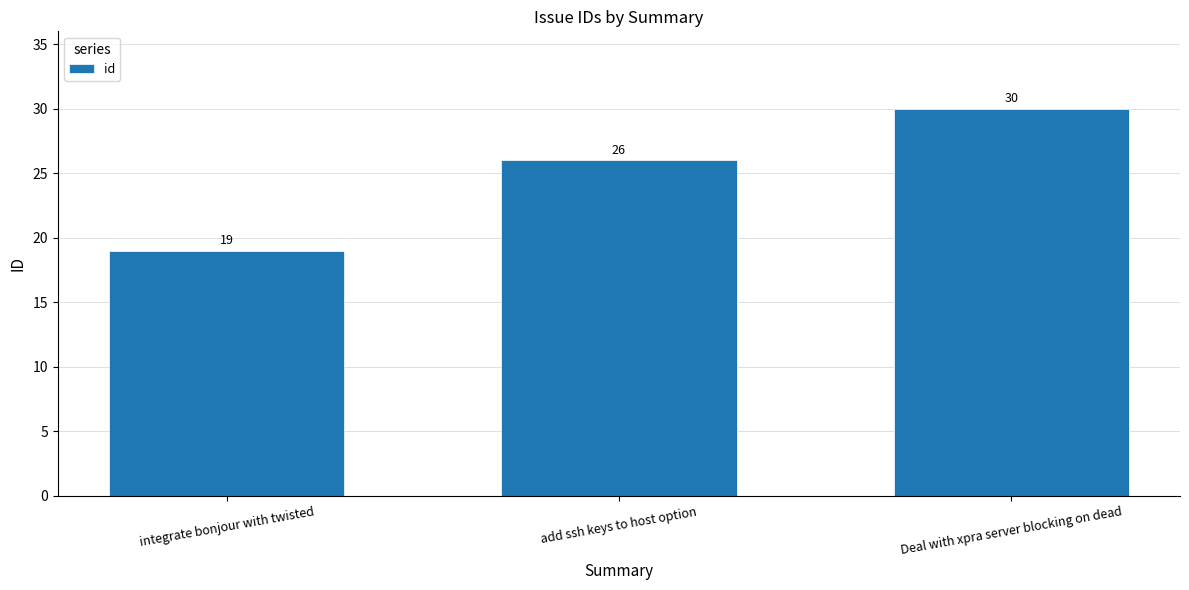

Between Deal with xpra server blocking on dead and add ssh keys to host option, which is larger?

Deal with xpra server blocking on dead